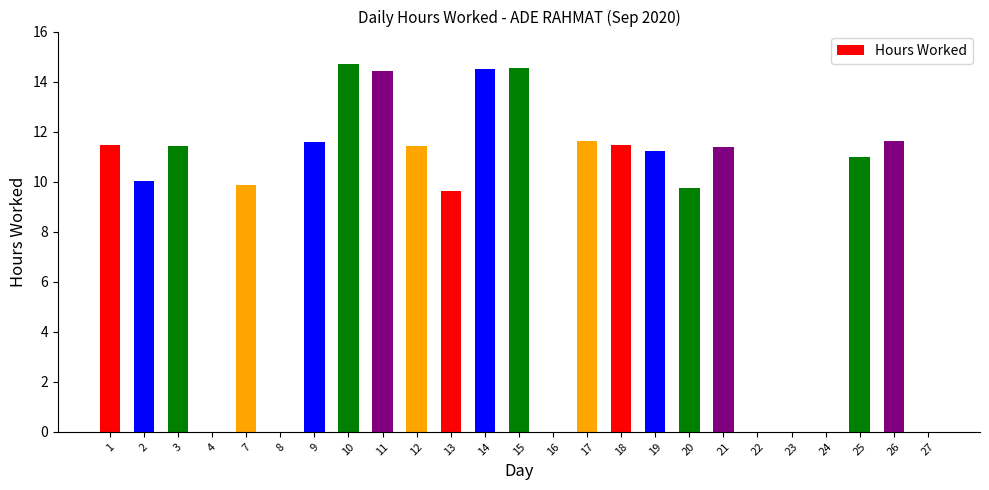

What is the maximum value shown in the chart?

14.7